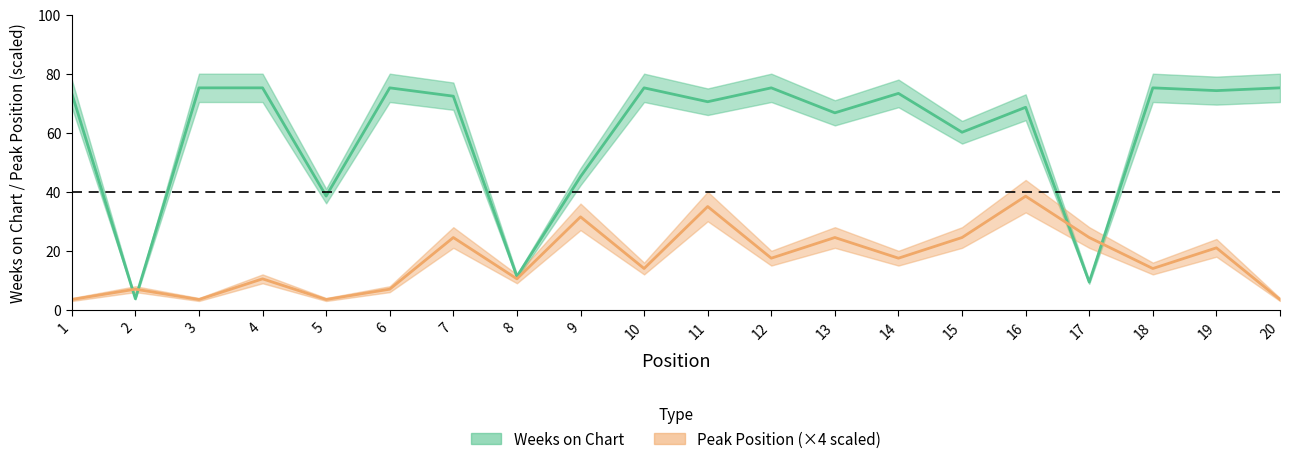

List the series in order of their peak value, highest first.

Weeks on Chart, Peak Position